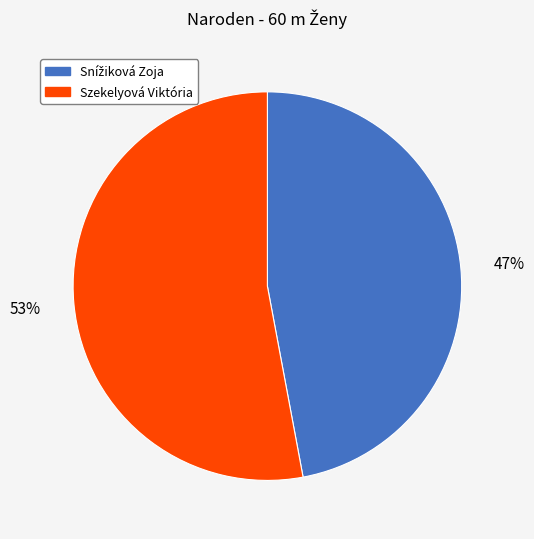

Which category has the biggest portion of the pie?

Szekelyová Viktória